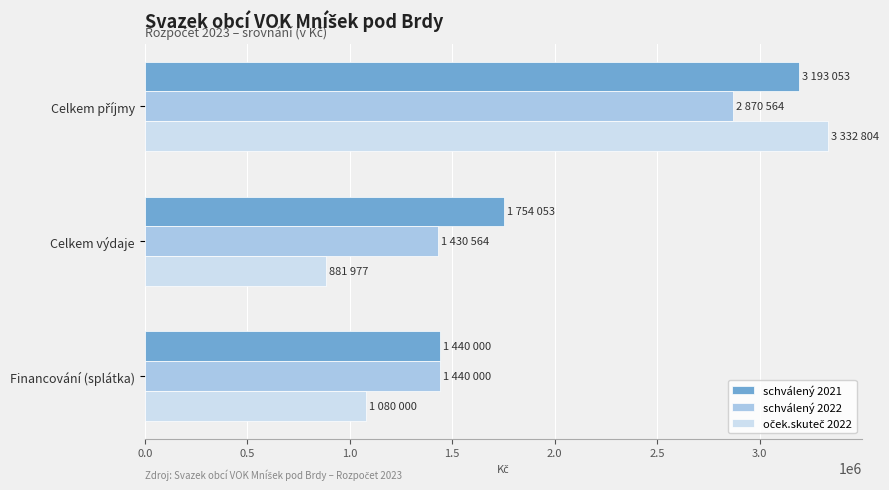

Which category has the lowest value in the schválený 2021 series?

Financování (splátka)